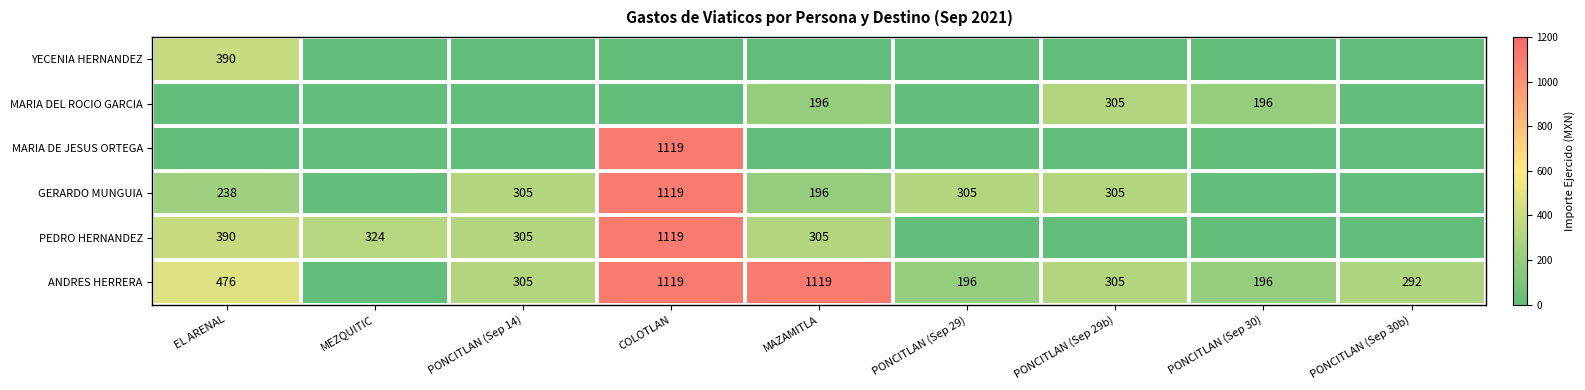

At which category is the sum across all series the highest?

COLOTLAN